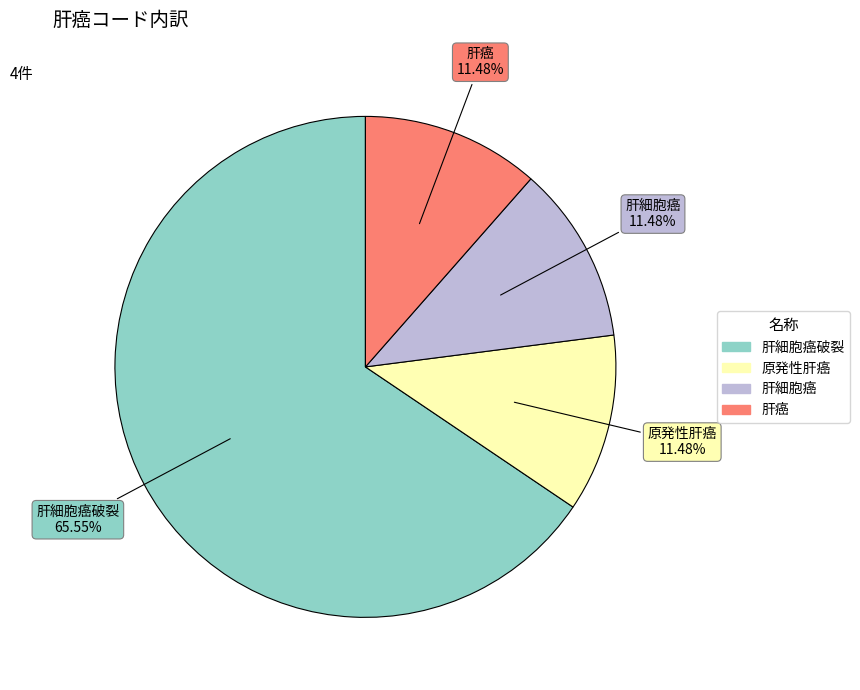

Does any single category account for the majority?

Yes